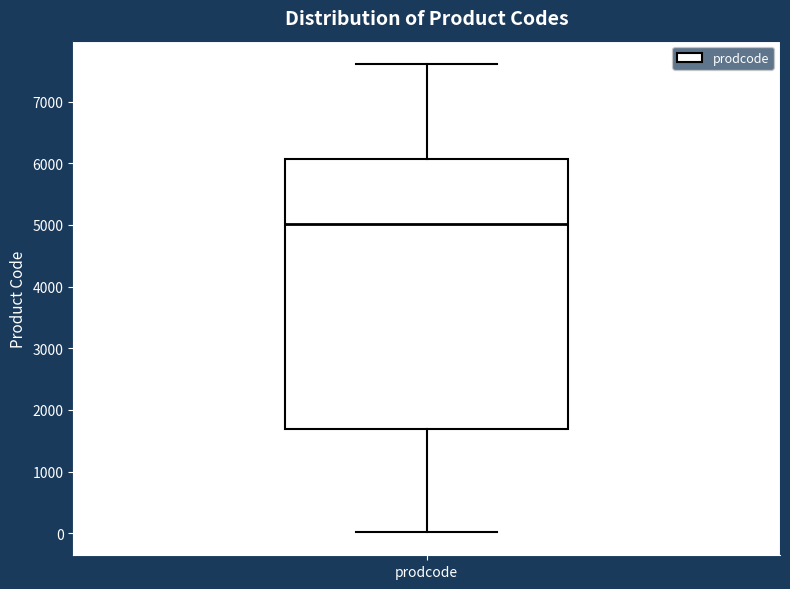

Where does the lower whisker of the box for prodcode end on the y-axis? The values are not printed on the chart, so give them approximately, as read against the axis.

0